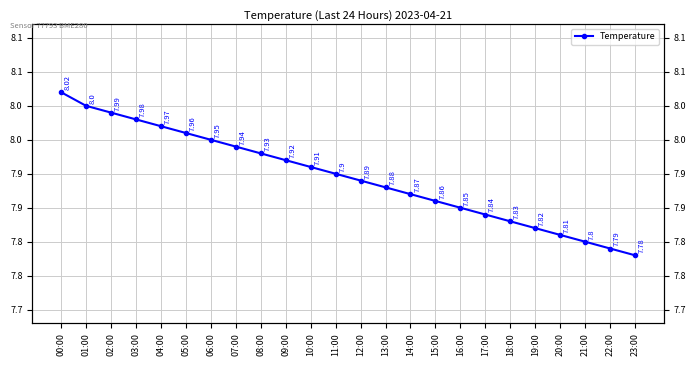

Rank the categories by value from highest to lowest.

00:00, 01:00, 02:00, 03:00, 04:00, 05:00, 06:00, 07:00, 08:00, 09:00, 10:00, 11:00, 12:00, 13:00, 14:00, 15:00, 16:00, 17:00, 18:00, 19:00, 20:00, 21:00, 22:00, 23:00